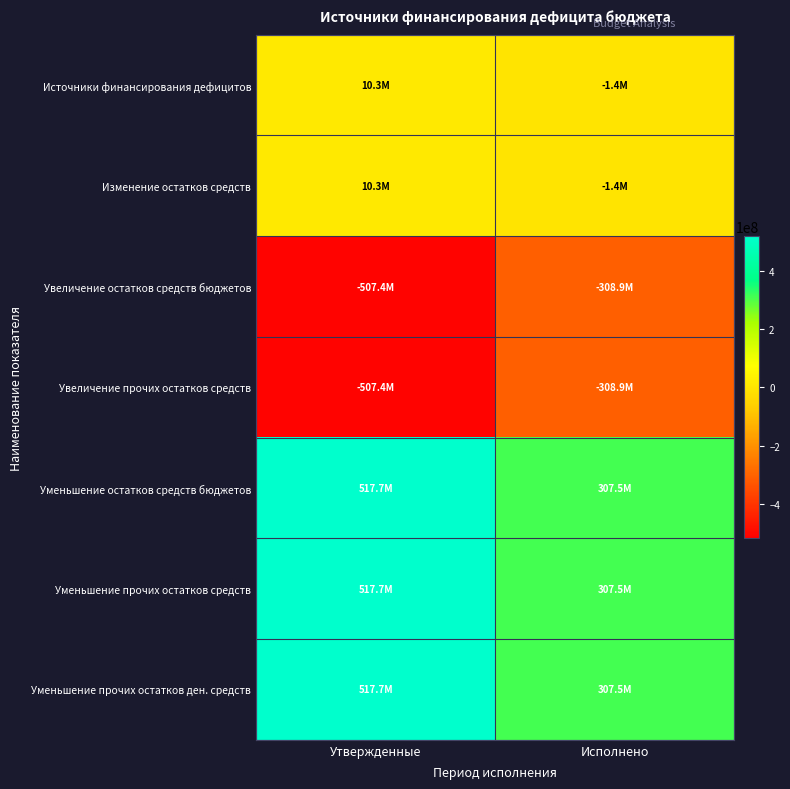

What is the spread (max minus min) of values at Утвержденные?

1025107310.3